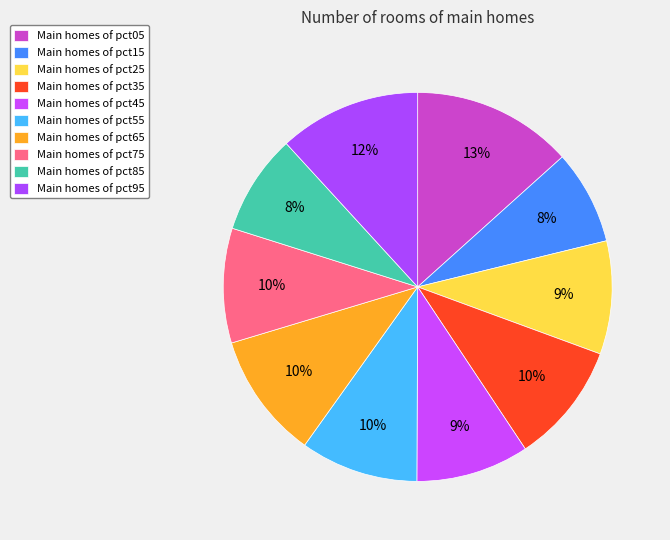

How many slices are in this pie chart?

10